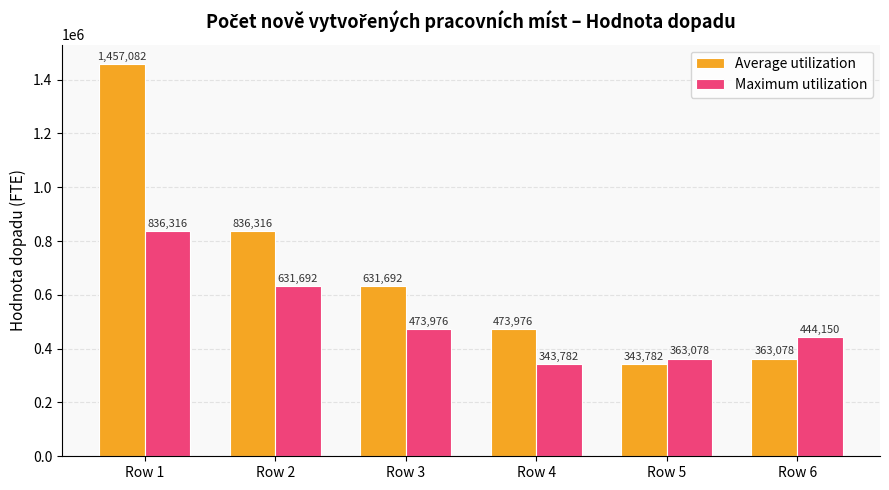

Reading left to right, transcribe all the data shown in this chart.

Average utilization: 1457082	836316	631692	473976	343782	363078
Maximum utilization: 836316	631692	473976	343782	363078	444150